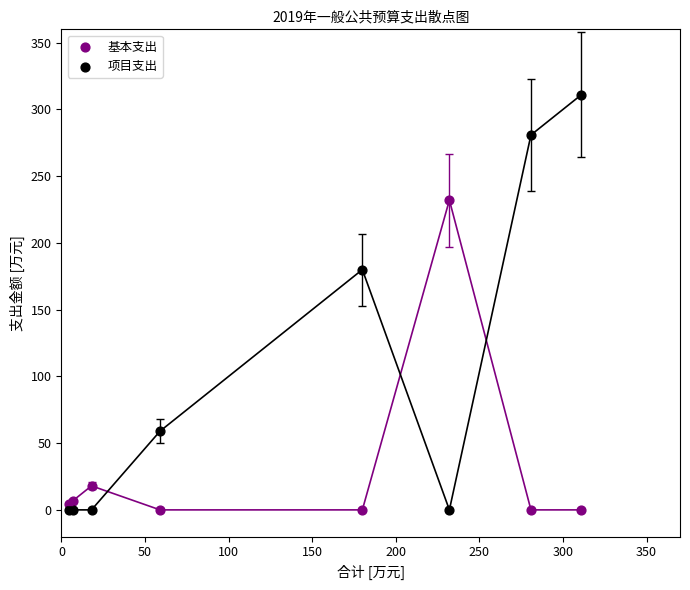

Which series has the widest spread of Y values?

项目支出